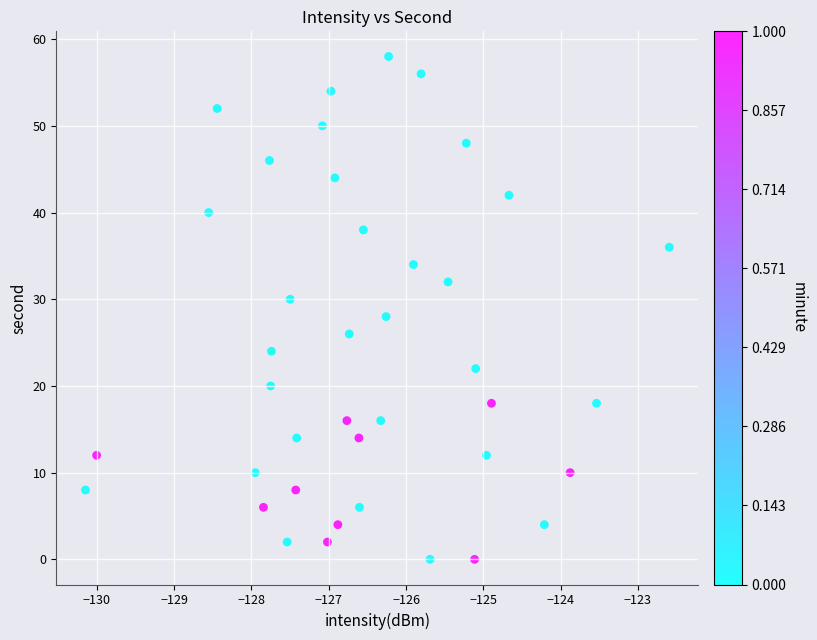

What is the range of Y values (max minus min)?

58